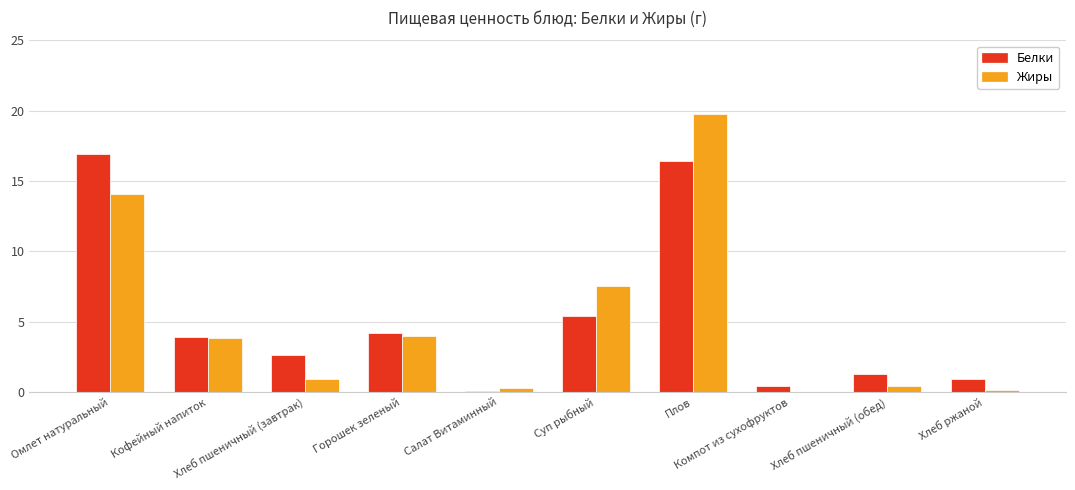

Where does the Жиры series first go above 3?

Омлет натуральный